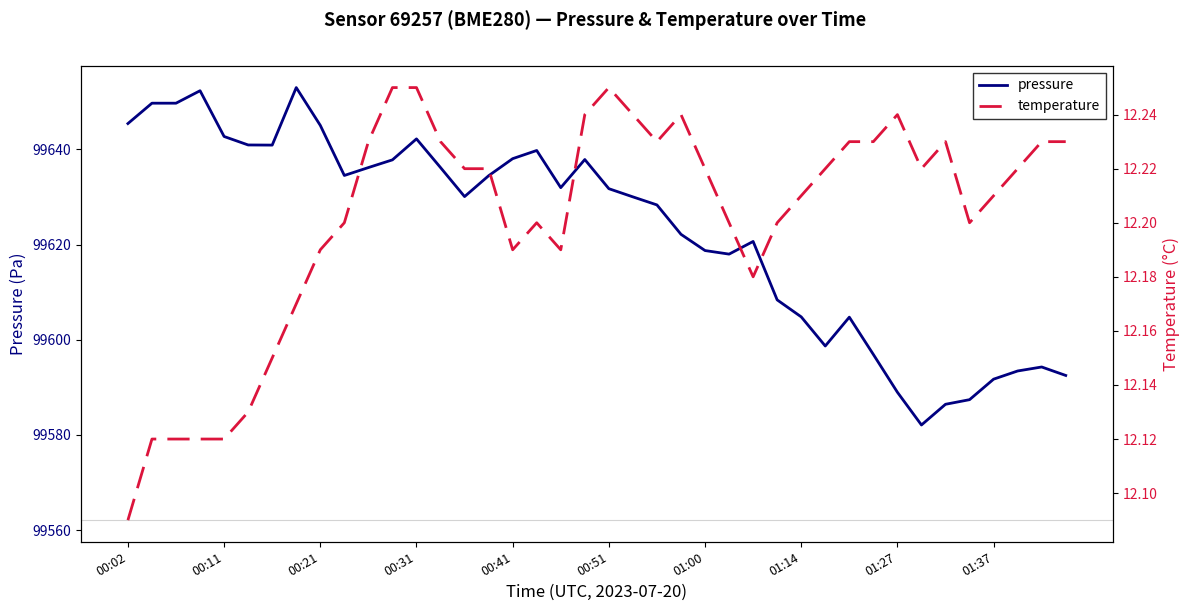

True or false: temperature and pressure cross at least once.

False